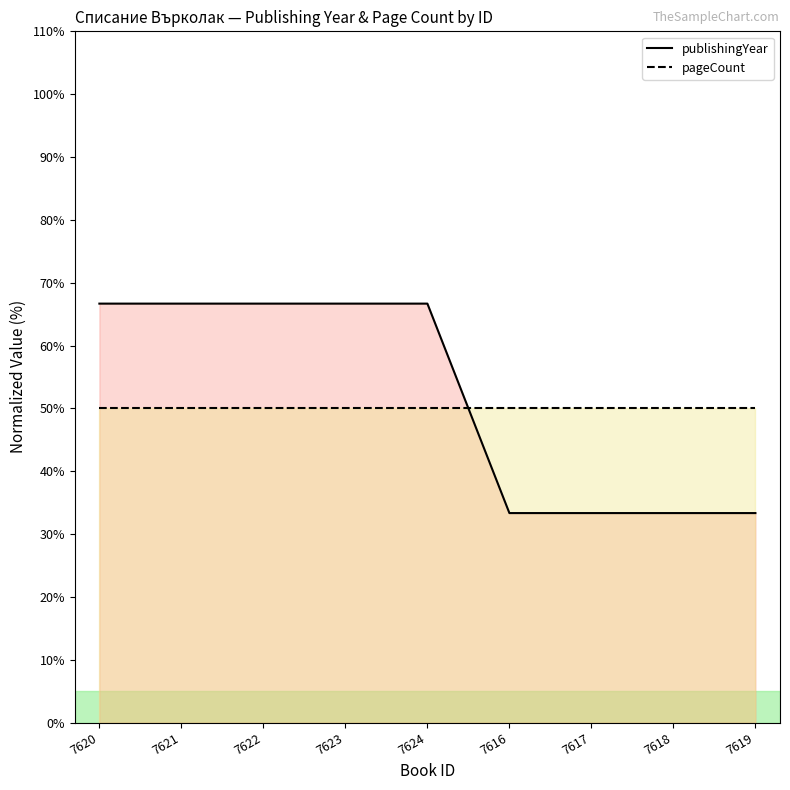

Reading left to right, list all the values displayed in this chart.

publishingYear: 7620=66.7	7621=66.7	7622=66.7	7623=66.7	7624=66.7	7616=33.3	7617=33.3	7618=33.3	7619=33.3
pageCount: 7620=50.0	7621=50.0	7622=50.0	7623=50.0	7624=50.0	7616=50.0	7617=50.0	7618=50.0	7619=50.0